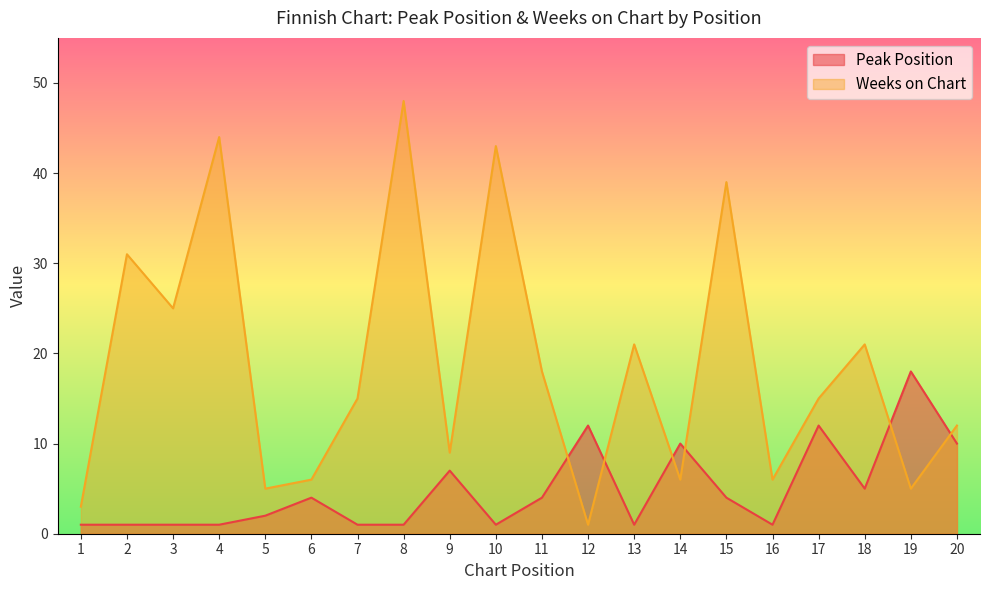

Rank the series at 19 from highest to lowest value.

Peak Position, Weeks on Chart